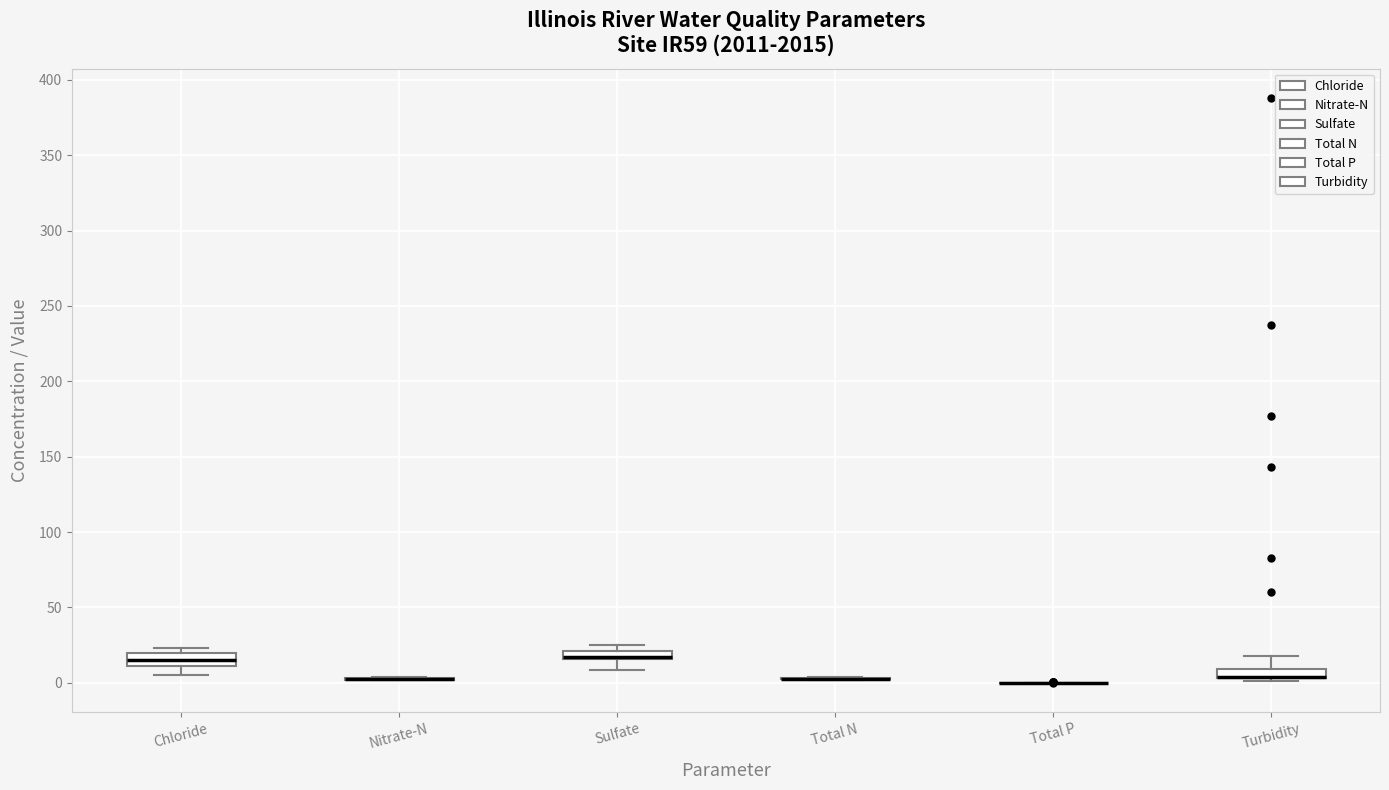

Where is the upper edge of the box for Sulfate on the y-axis? The values are not printed on the chart, so give them approximately, as read against the axis.

20